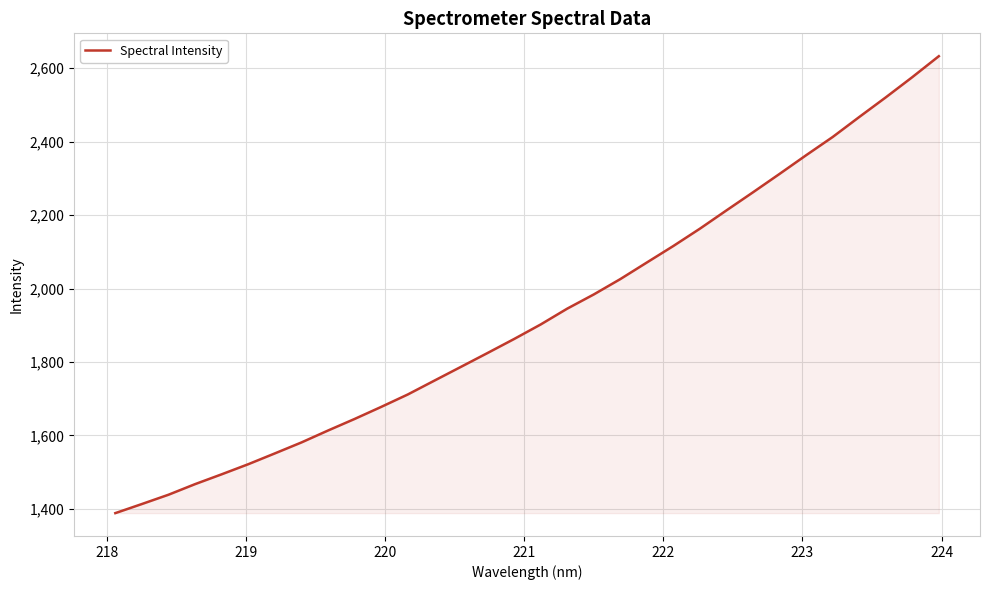

What is the minimum value shown in the chart?

1388.5